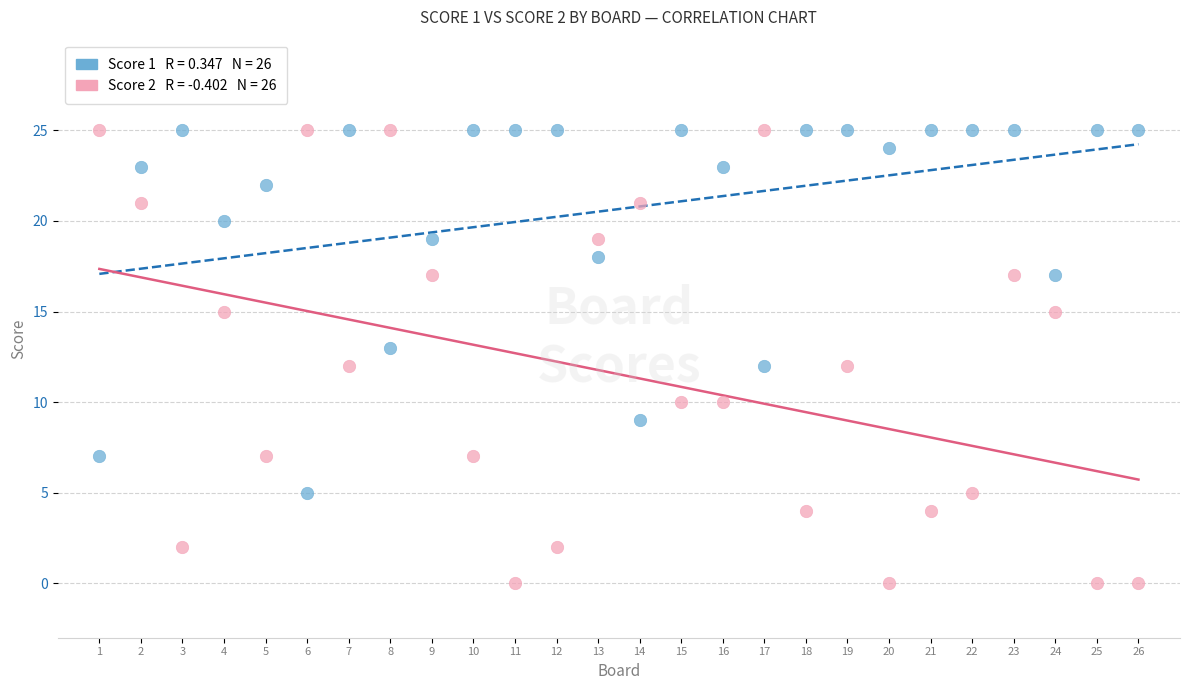

Across all data points, what is the range of X values (max minus min)?

25